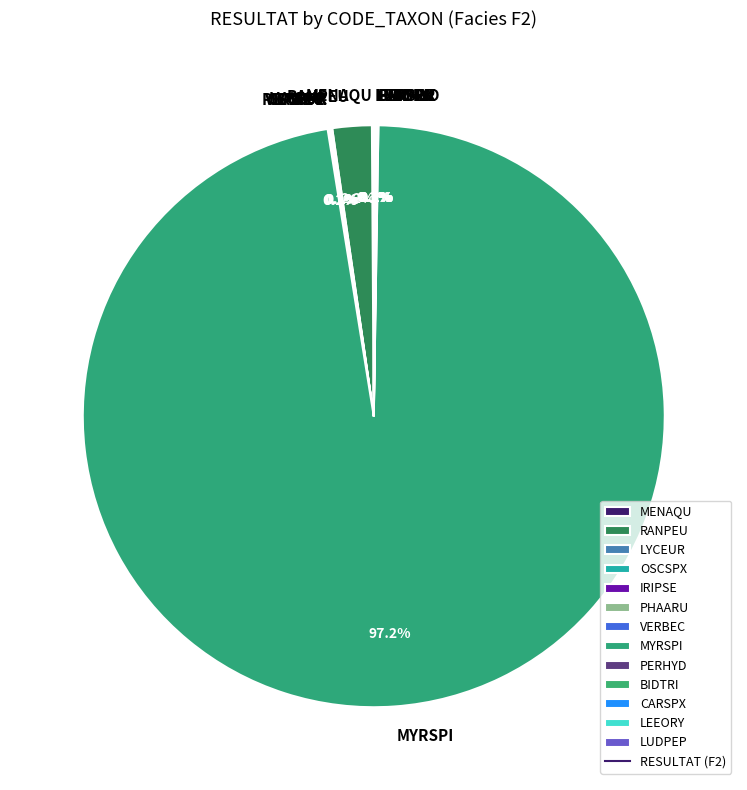

To the nearest percent, what is the average slice percentage?

8%